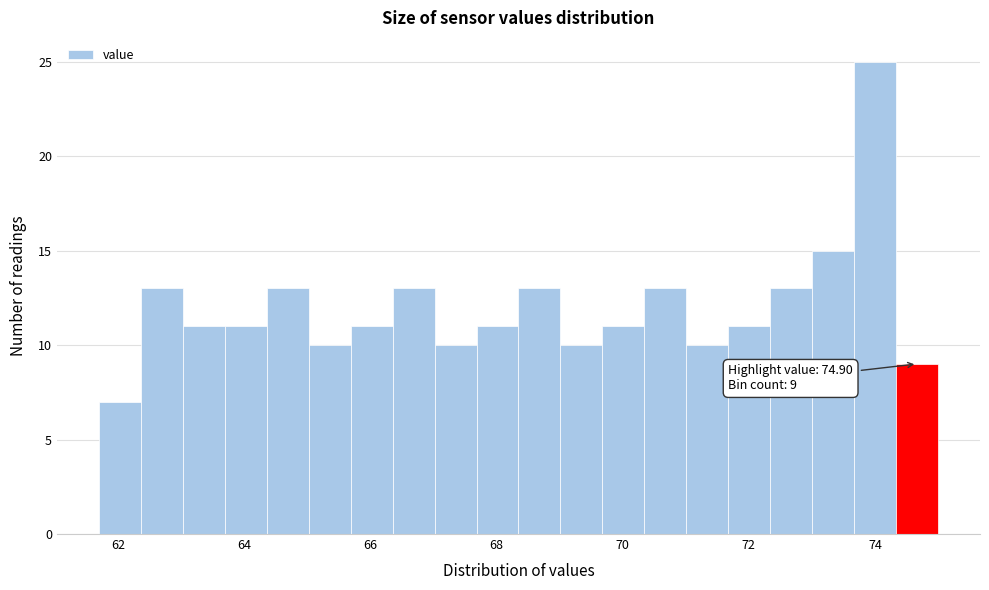

Around what value on the x-axis is the tallest bar? Give the approximate position of its centre, as read against the axis.

74.0